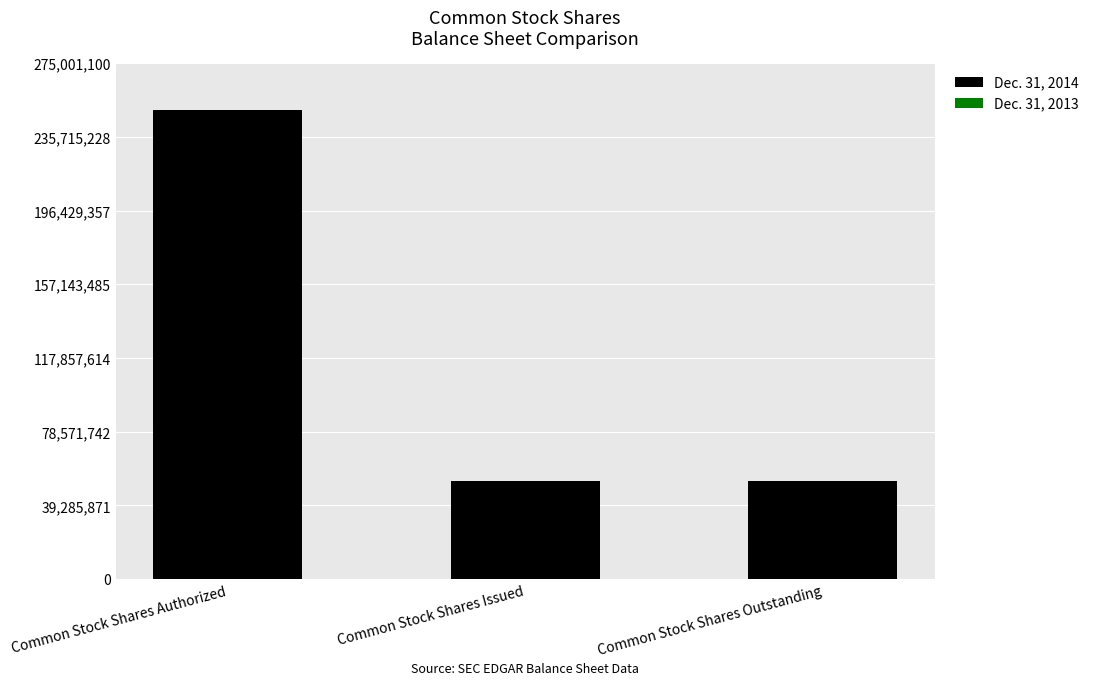

Which category has the highest value in the Dec. 31, 2014 series?

Common Stock Shares Authorized